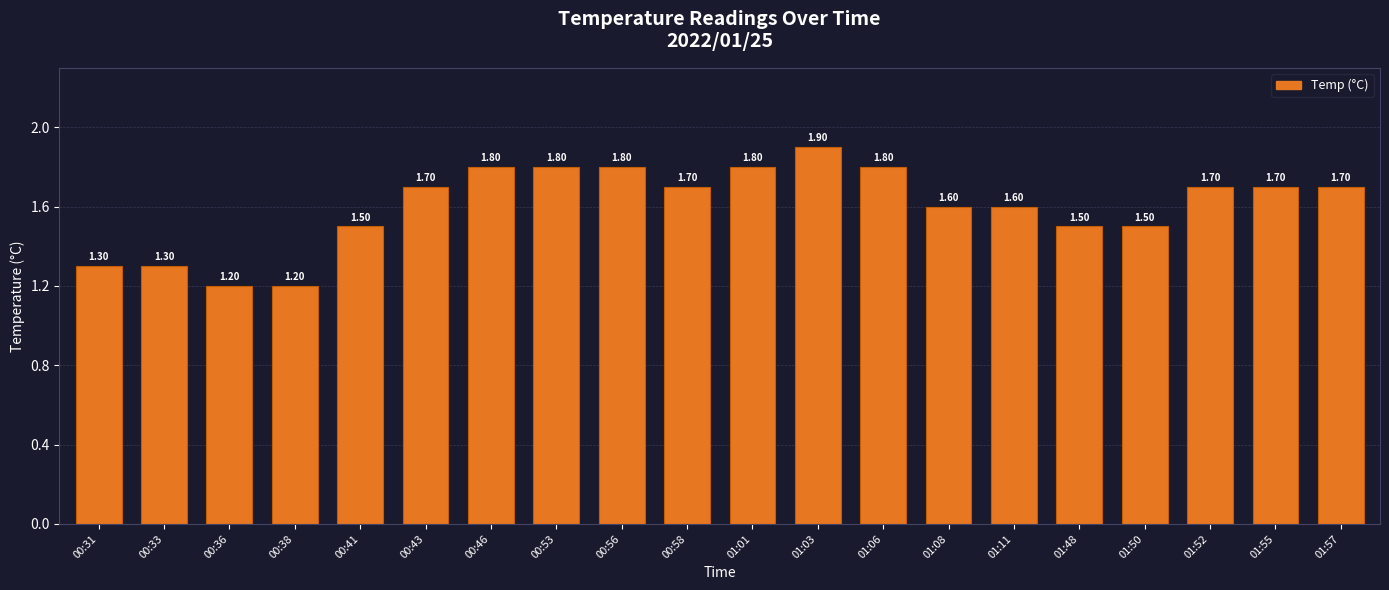

What is the difference between the maximum and minimum values?

0.7